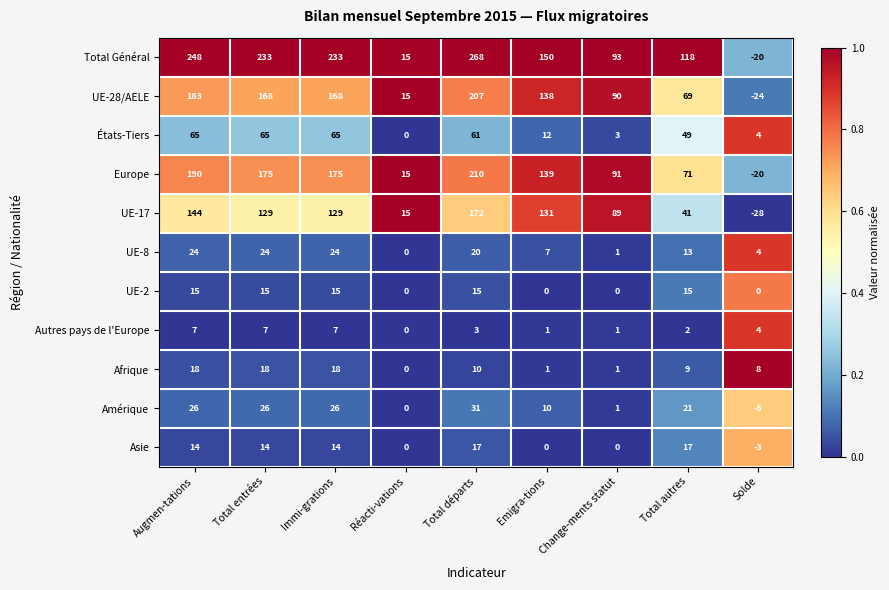

Which category has the highest value across all series?

Total départs